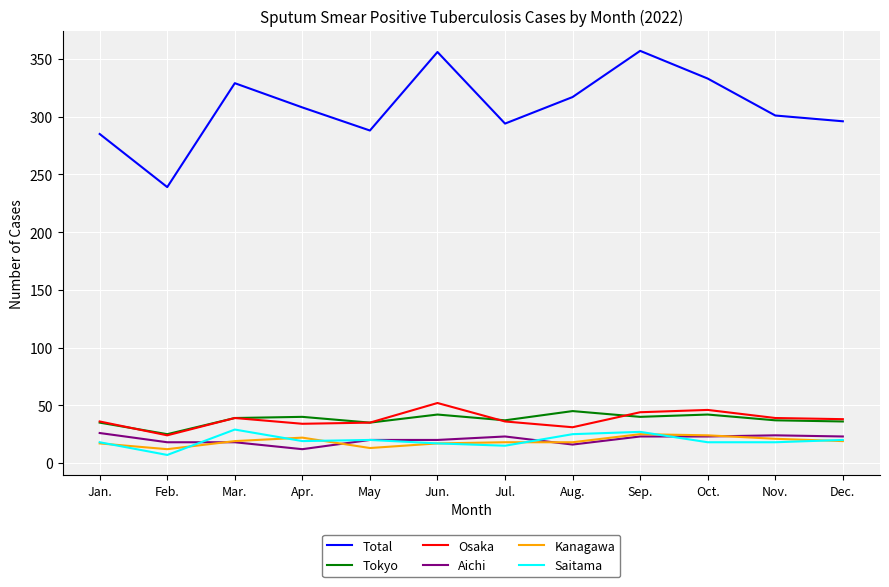

Between which two adjacent categories do Aichi and Saitama first intersect?

Feb. and Mar.